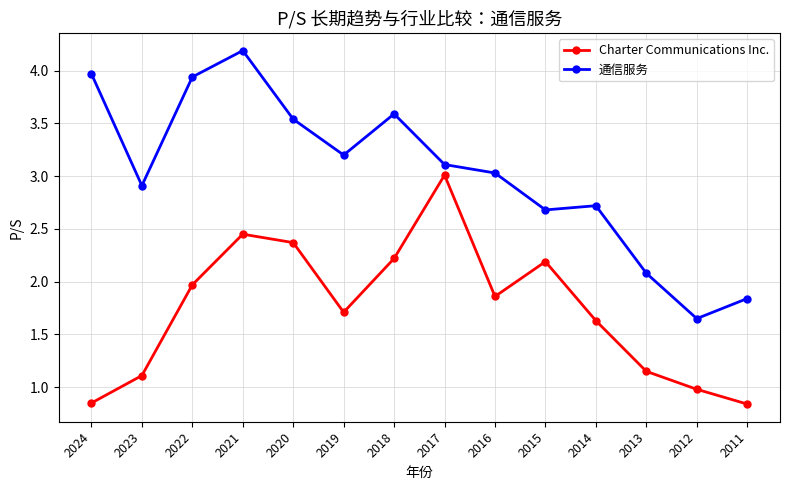

How many data points in Charter Communications Inc. are above 1?

11